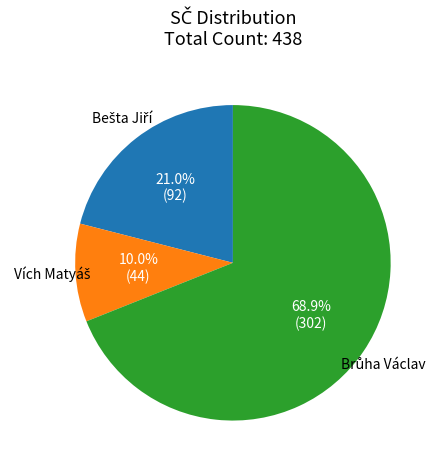

Is there a majority slice in this chart?

Yes